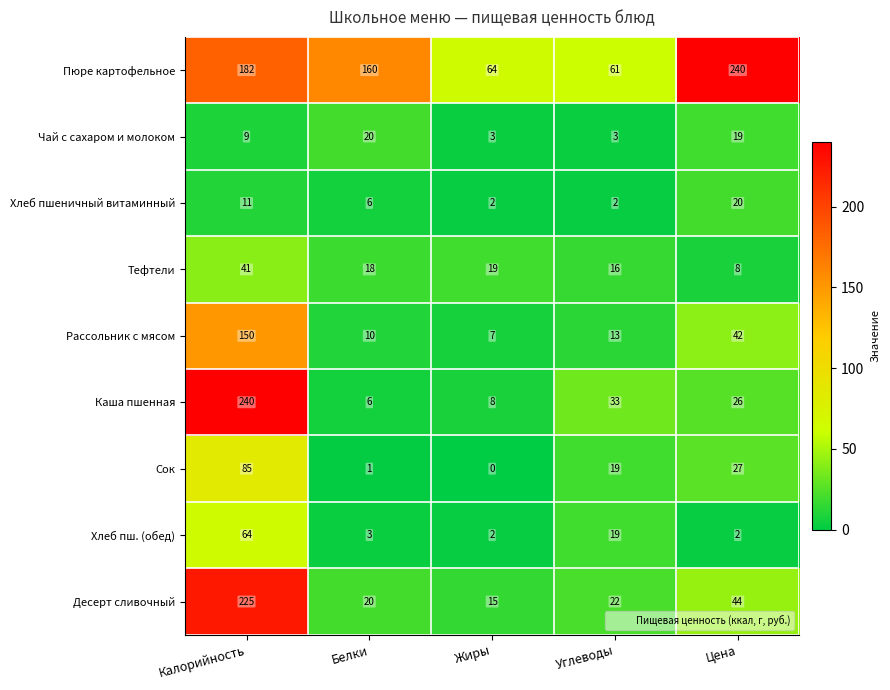

List the labels in order of Тефтели value, largest first.

Калорийность, Жиры, Белки, Углеводы, Цена